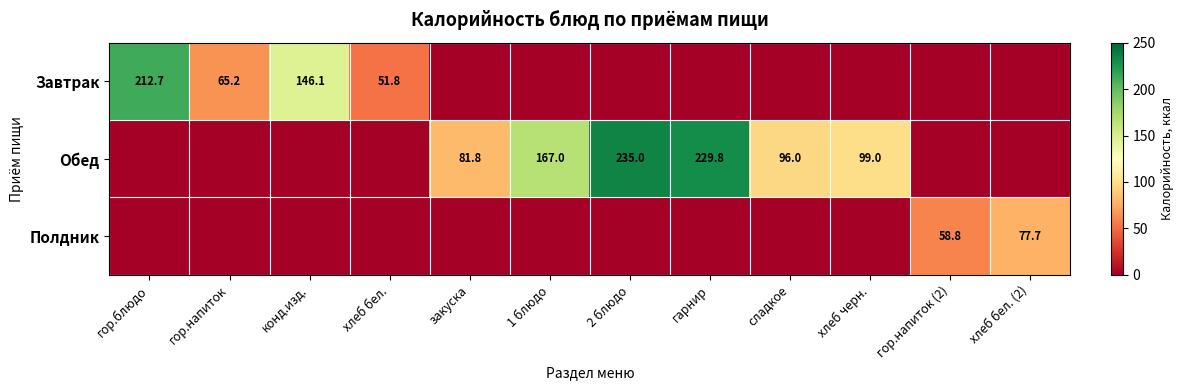

Which category has the highest value across all series?

2 блюдо